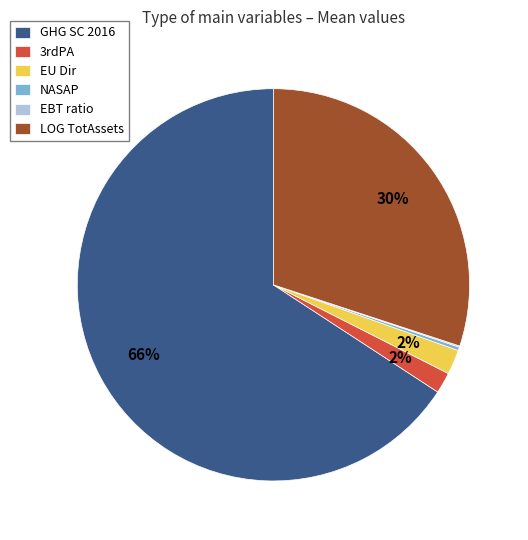

Between LOG TotAssets and 3rdPA, which is larger?

LOG TotAssets